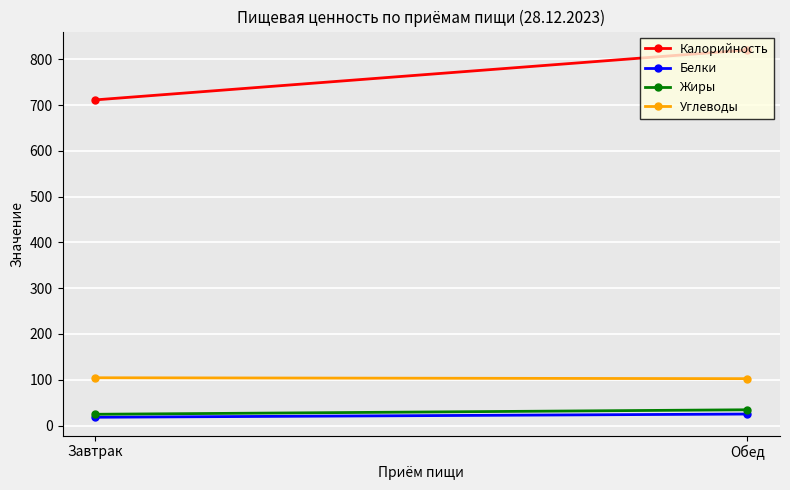

What is the difference between the highest and lowest values at Обед?

795.2